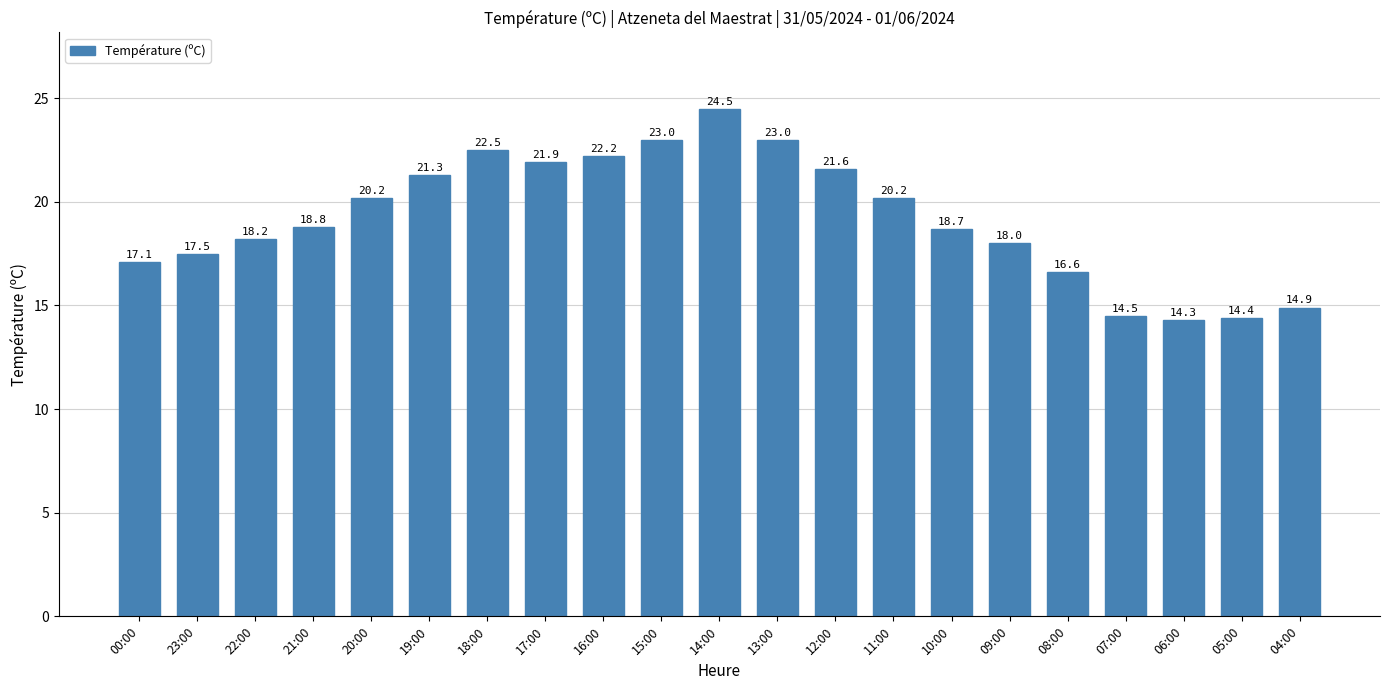

Reading left to right, what are all the values shown in this chart?

00:00=17.1	23:00=17.5	22:00=18.2	21:00=18.8	20:00=20.2	19:00=21.3	18:00=22.5	17:00=21.9	16:00=22.2	15:00=23.0	14:00=24.5	13:00=23.0	12:00=21.6	11:00=20.2	10:00=18.7	09:00=18.0	08:00=16.6	07:00=14.5	06:00=14.3	05:00=14.4	04:00=14.9